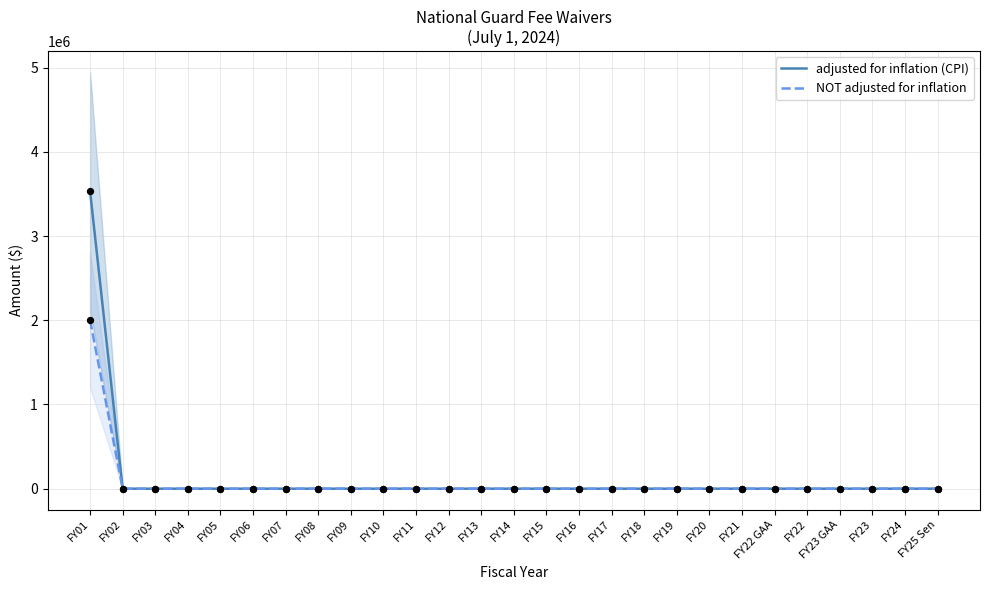

Which series contains the highest Y value?

adjusted for inflation (CPI)